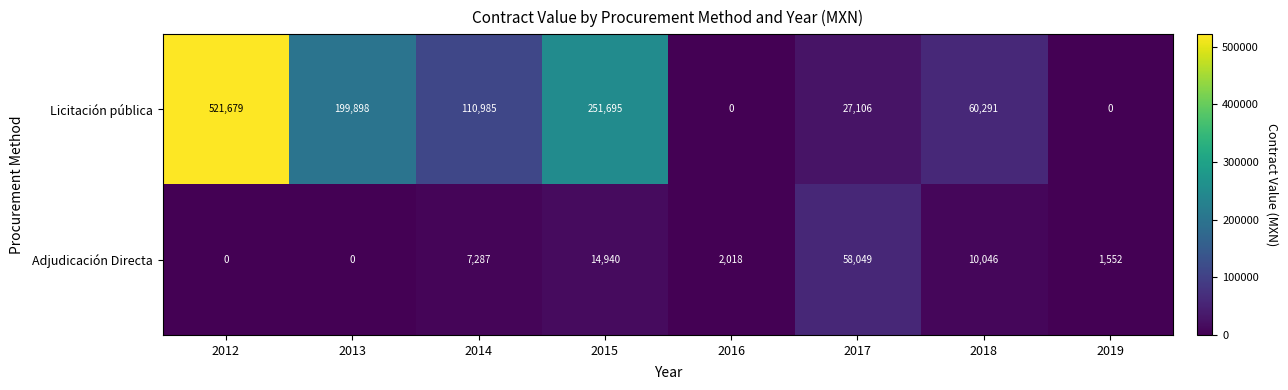

Between 2017 and 2018, which series saw the biggest shift?

Adjudicación Directa